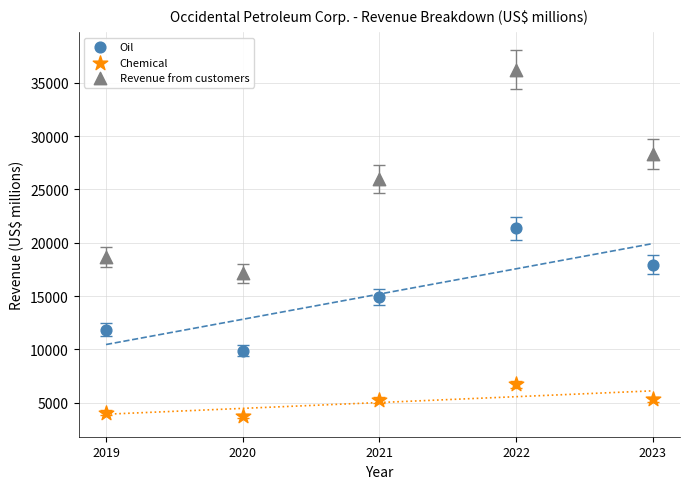

Across all data points, what is the range of X values (max minus min)?

4